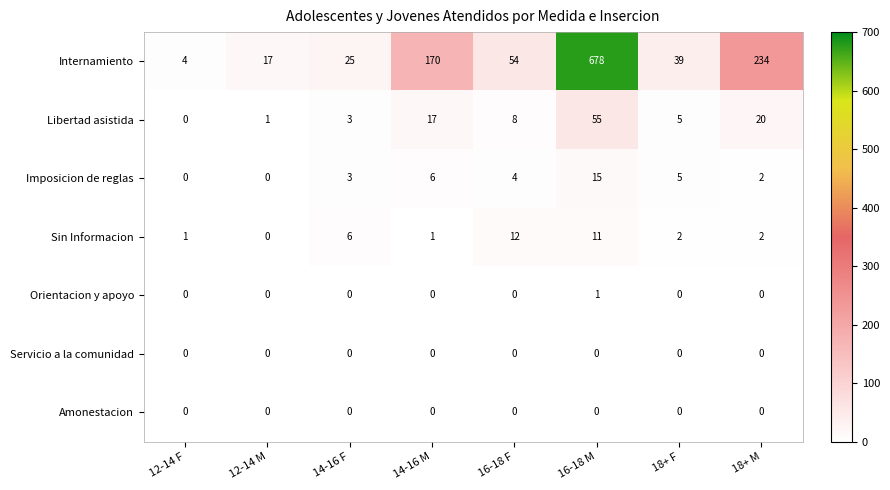

Between 14-16 F and 18+ M, which series saw the biggest shift?

Internamiento